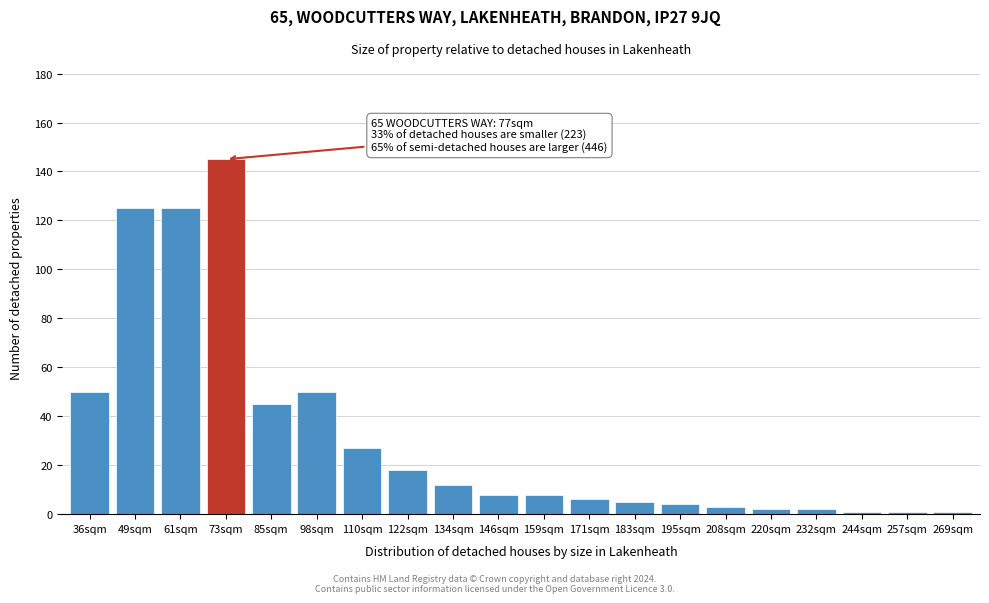

Reading left to right, list all the values displayed in this chart.

50	125	125	145	45	50	27	18	12	8	8	6	5	4	3	2	2	1	1	1